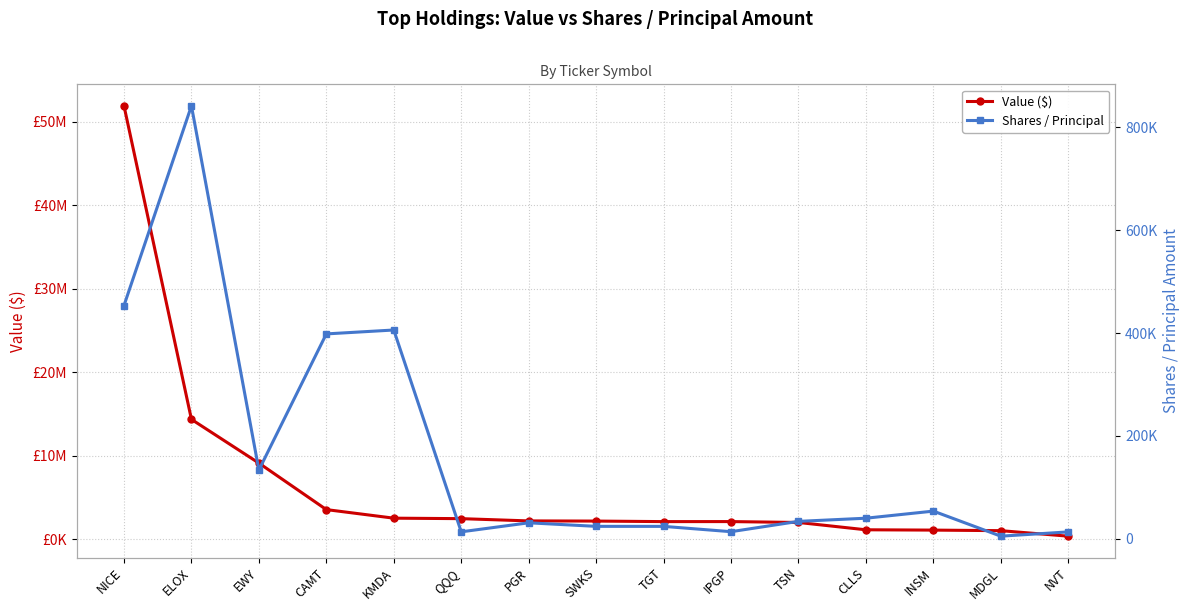

The value of Shares / Principal at EWY is 133440. True or false?

True